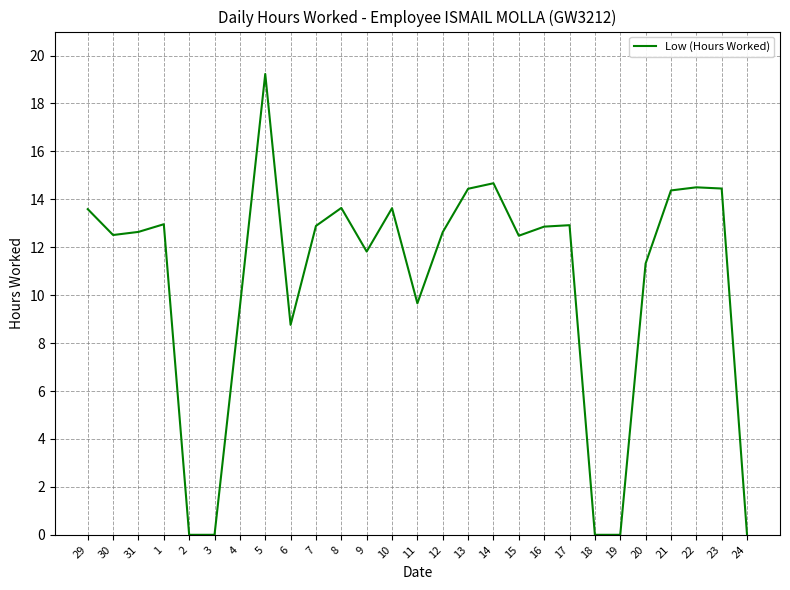

At which category does the chart reach its peak across all series?

5